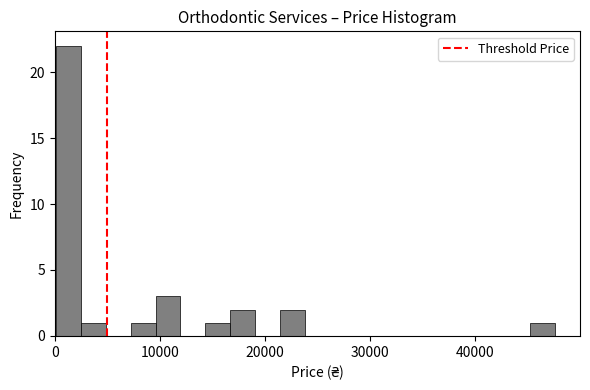

Read against the x-axis, roughly where is the centre of the tallest bar?

1000